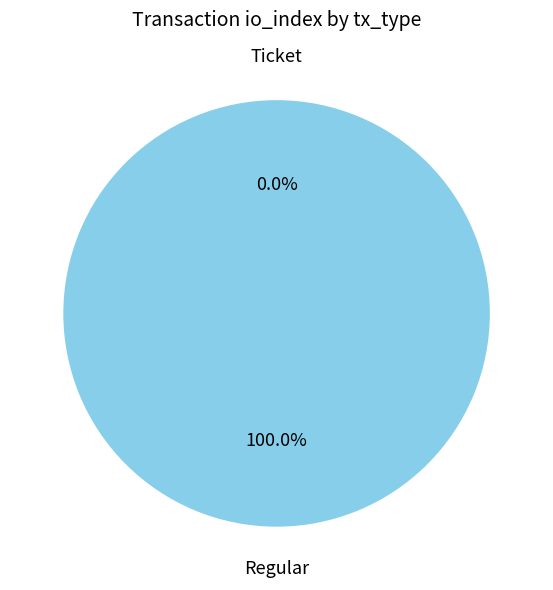

To the nearest percent, what is the average slice percentage?

50%